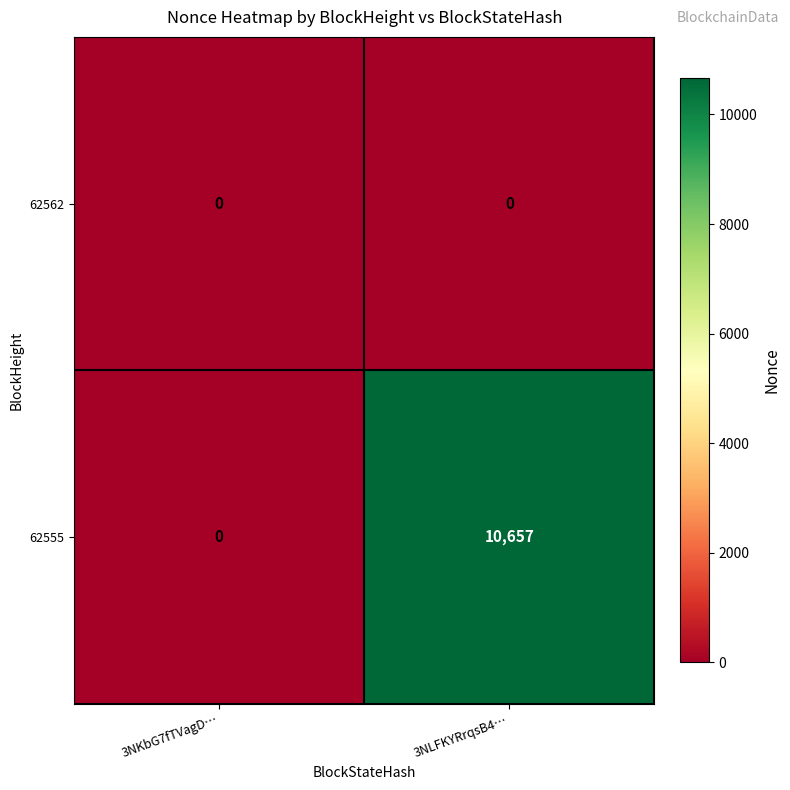

Rank the series by their average value, from highest to lowest.

62555, 62562